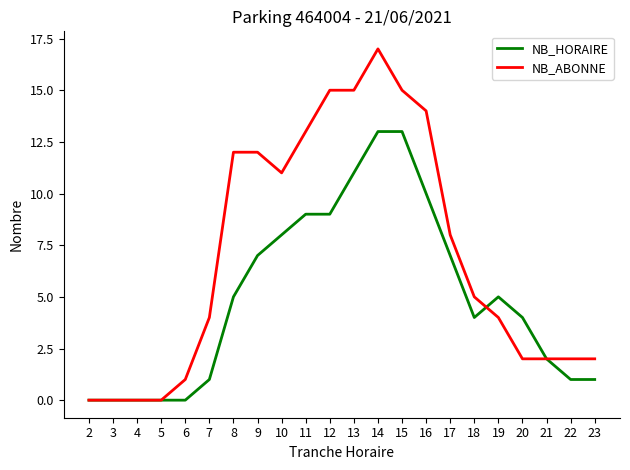

What is the spread (max minus min) of values at 22?

1